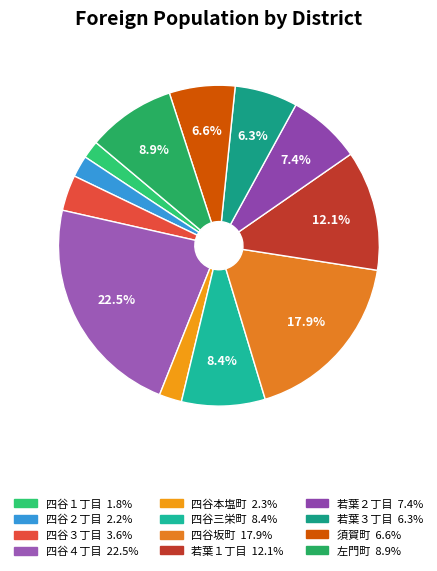

Which category has the smallest portion of the pie?

四谷１丁目